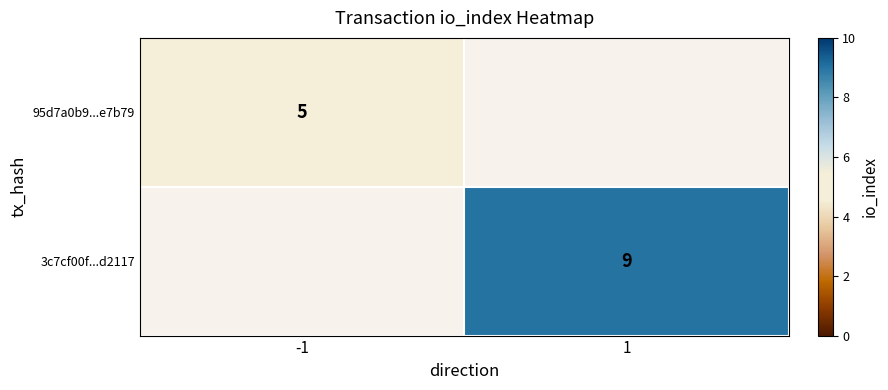

At how many categories does at least one series exceed 6?

1